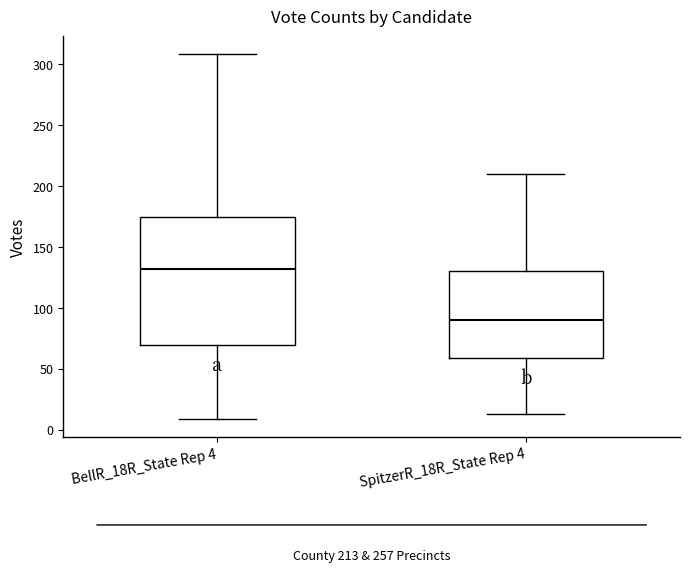

Comparing the boxes themselves (not the whiskers), which one is the tallest?

BellR_18R_State Rep 4